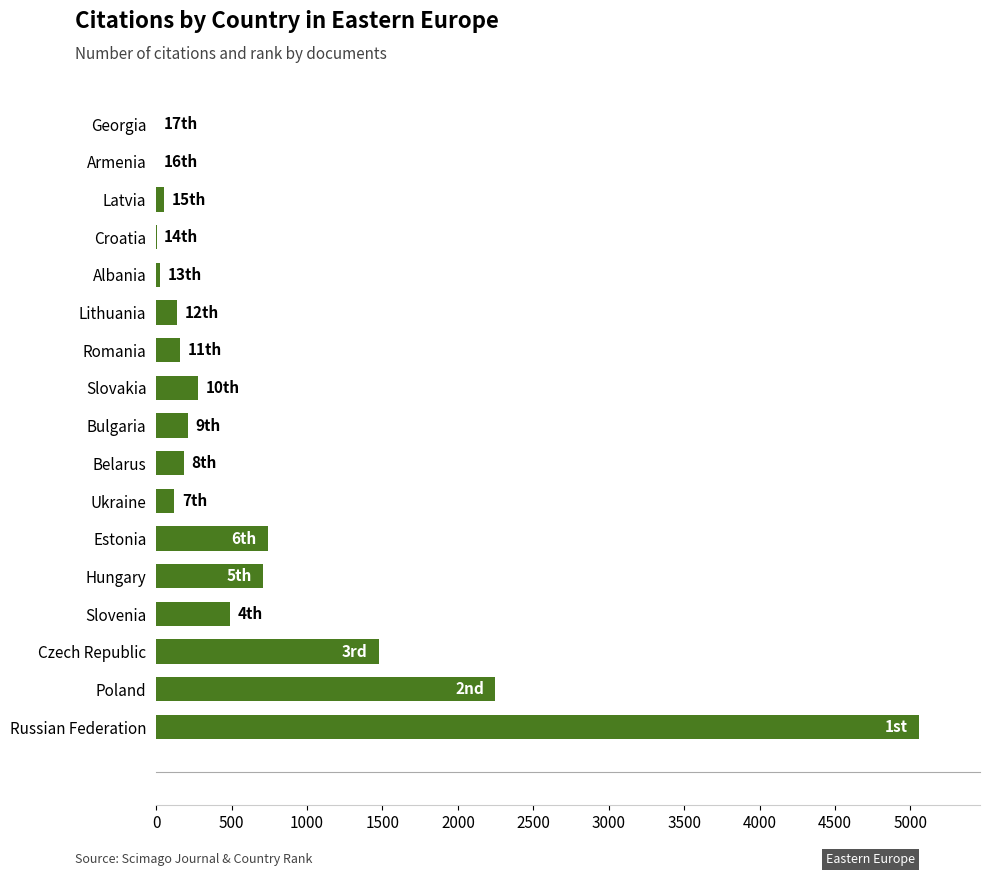

The value at Romania is 159. True or false?

True